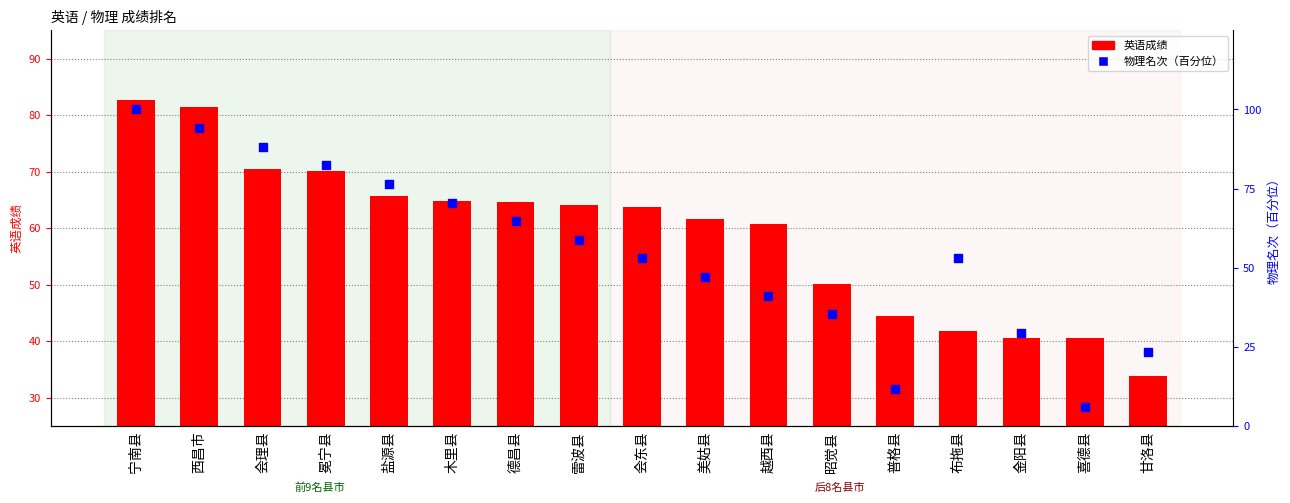

Which series reaches the maximum Y coordinate?

物理名次（百分位）